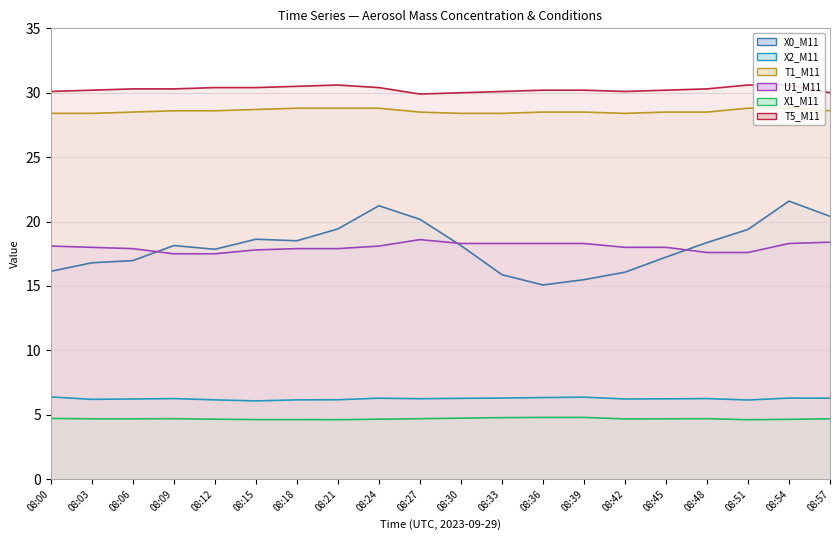

Between 08:42 and 08:21, which is larger?

08:21